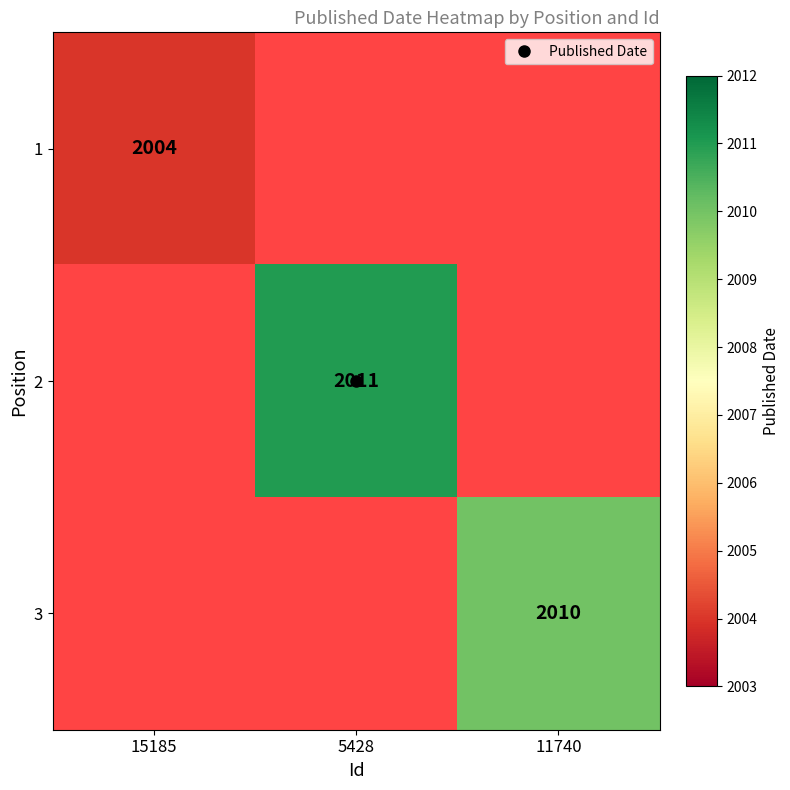

What is the greatest value displayed?

2011.0